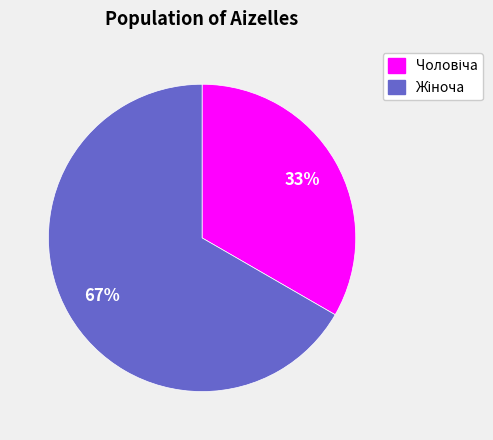

Does any single category account for the majority?

Yes